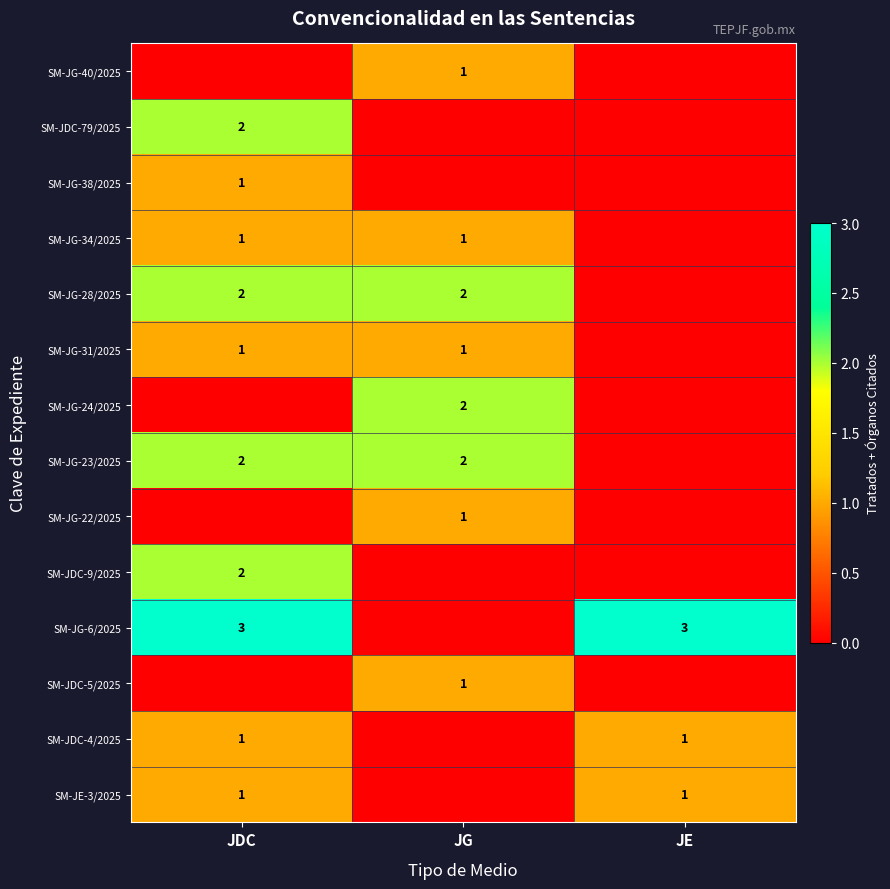

The value of SM-JDC-4/2025 at JE is 1. True or false?

True